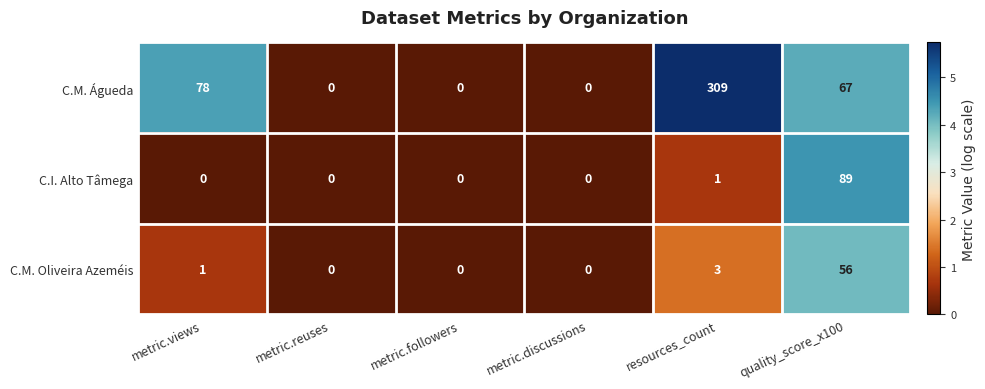

Which series changed the most between metric.followers and resources_count?

C.M. Águeda